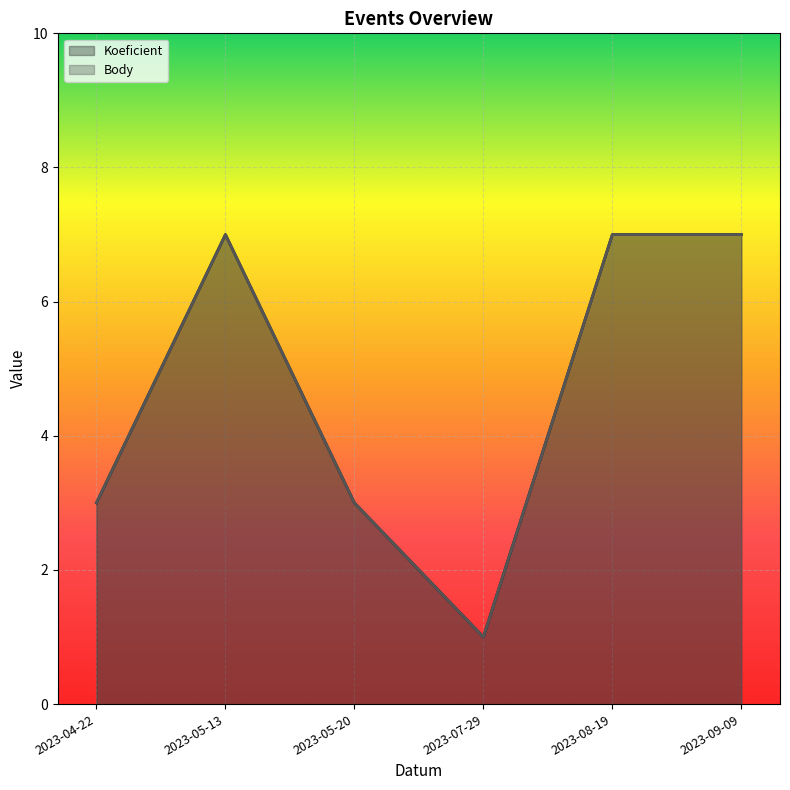

How many lines are shown in the chart?

2